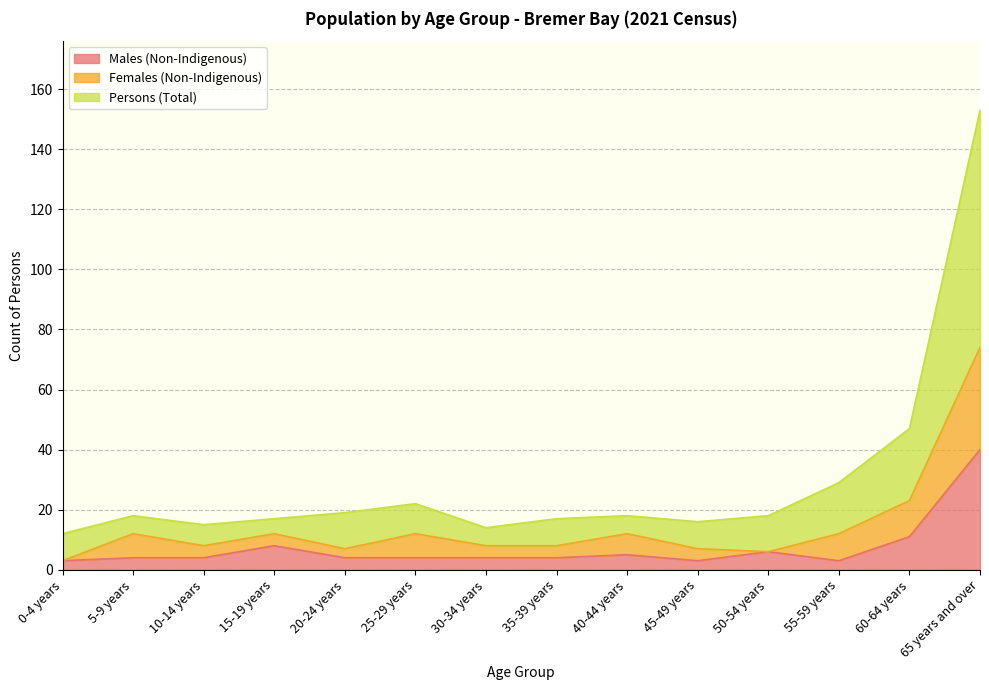

What is the highest value of the Males (Non-Indigenous) series?

40